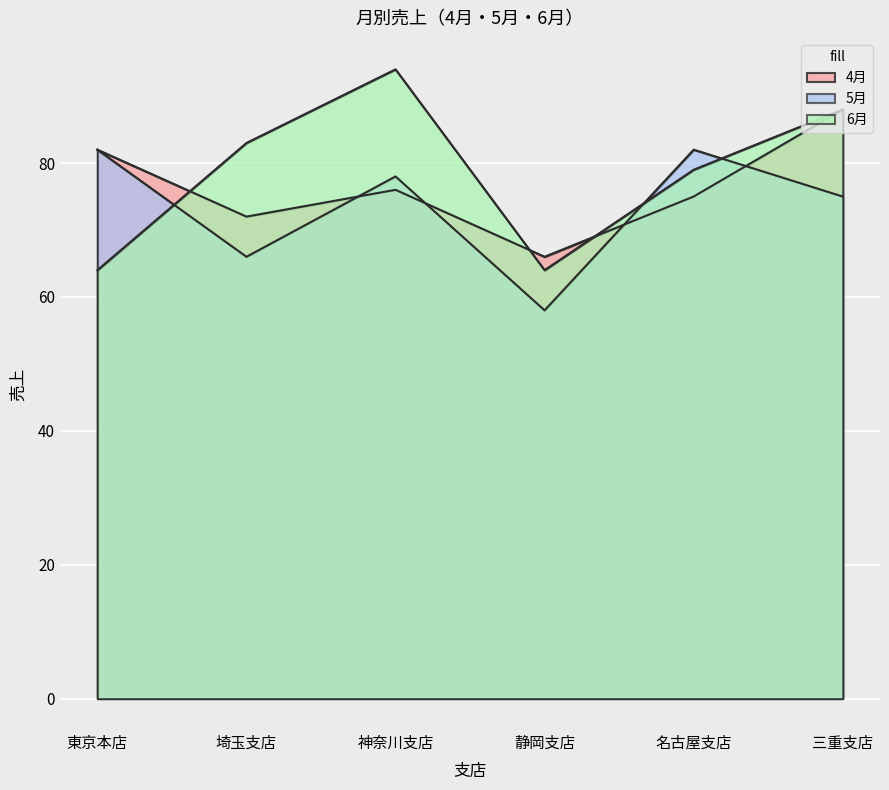

Rank the categories by 5月 value from lowest to highest.

静岡支店, 埼玉支店, 三重支店, 神奈川支店, 東京本店, 名古屋支店